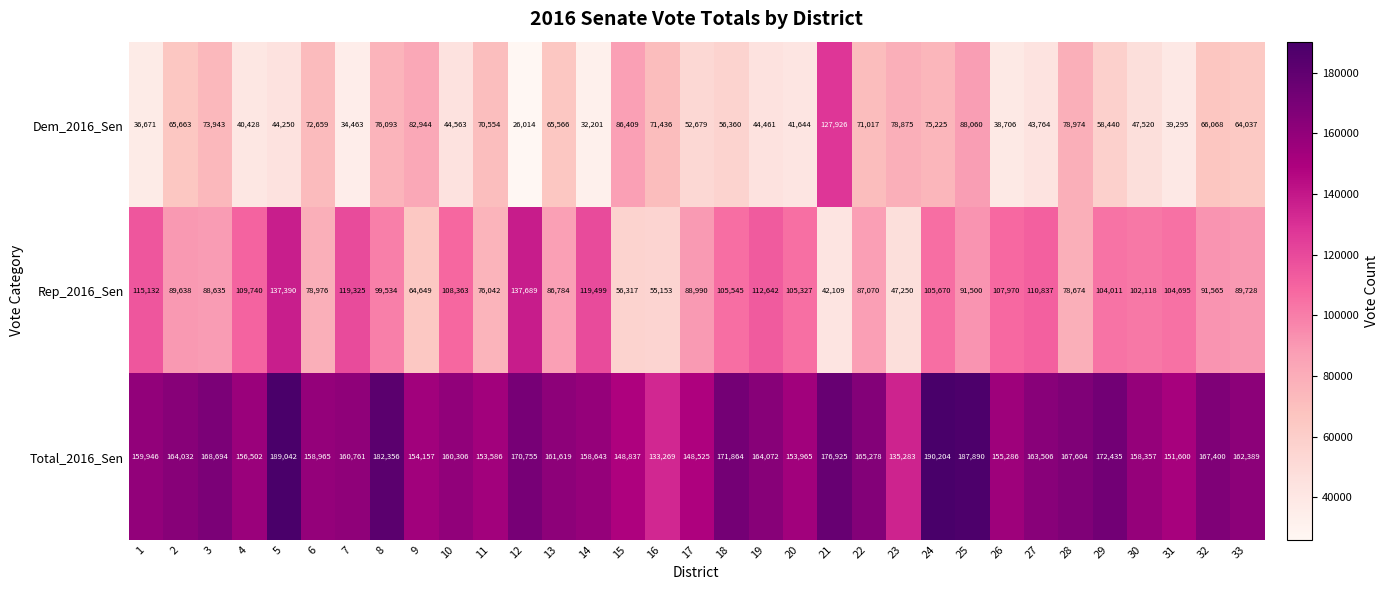

The Total_2016_Sen series shows 148525 at 17. True or false?

True